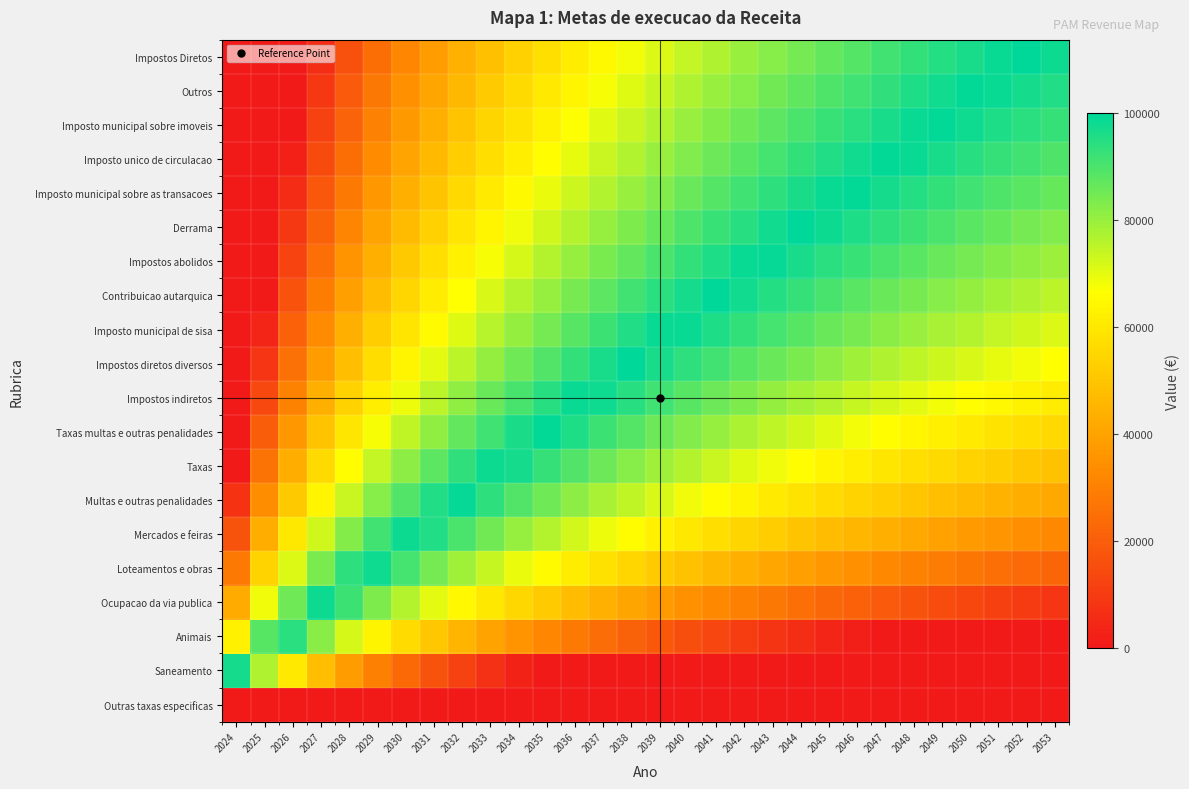

Which has a higher value, 2028 or 2045?

2045